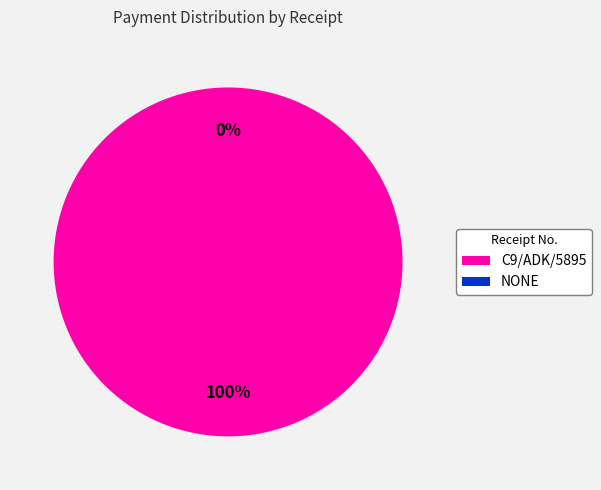

Rank the categories by value from lowest to highest.

NONE, C9/ADK/5895